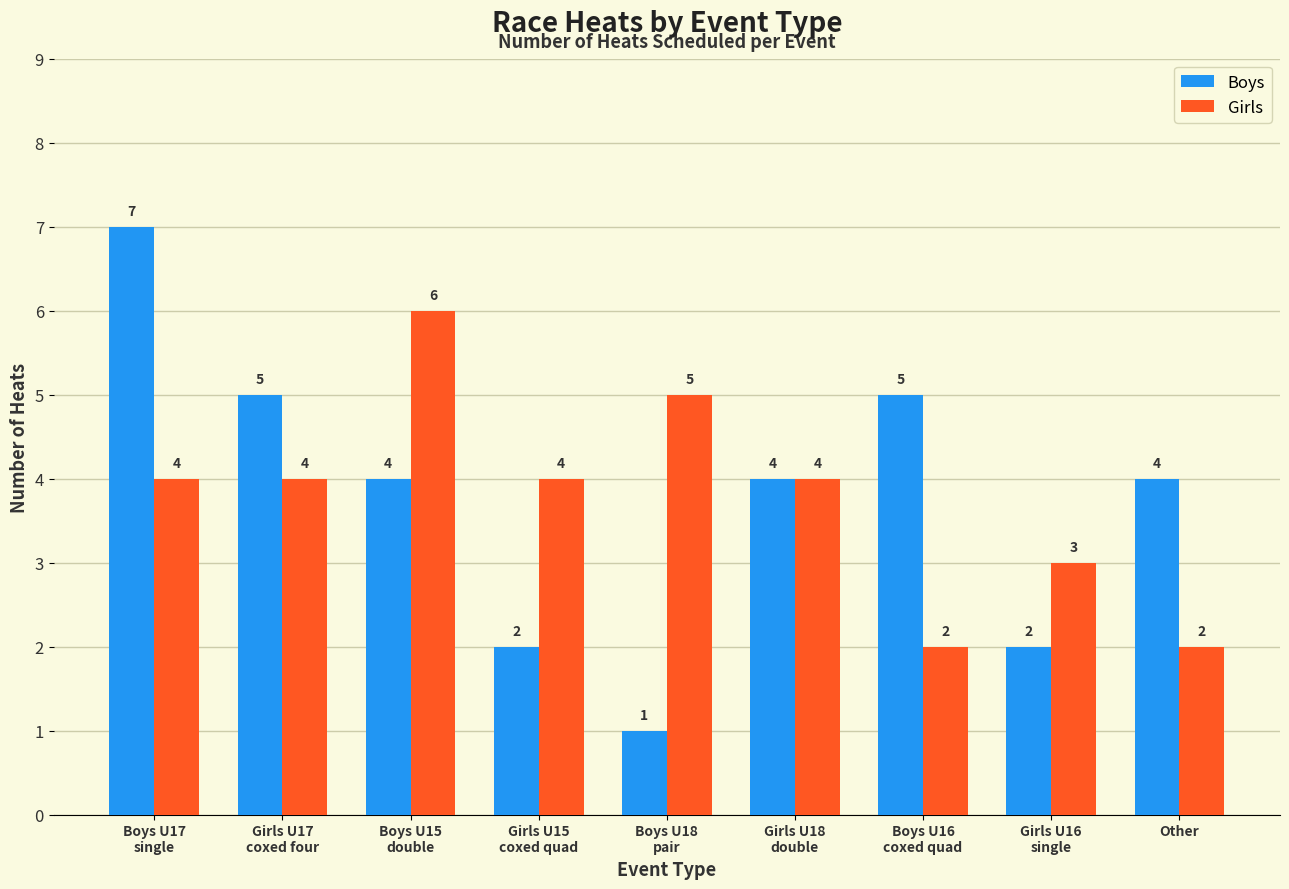

At Boys U17
single, list the series in order from smallest to largest.

Girls, Boys